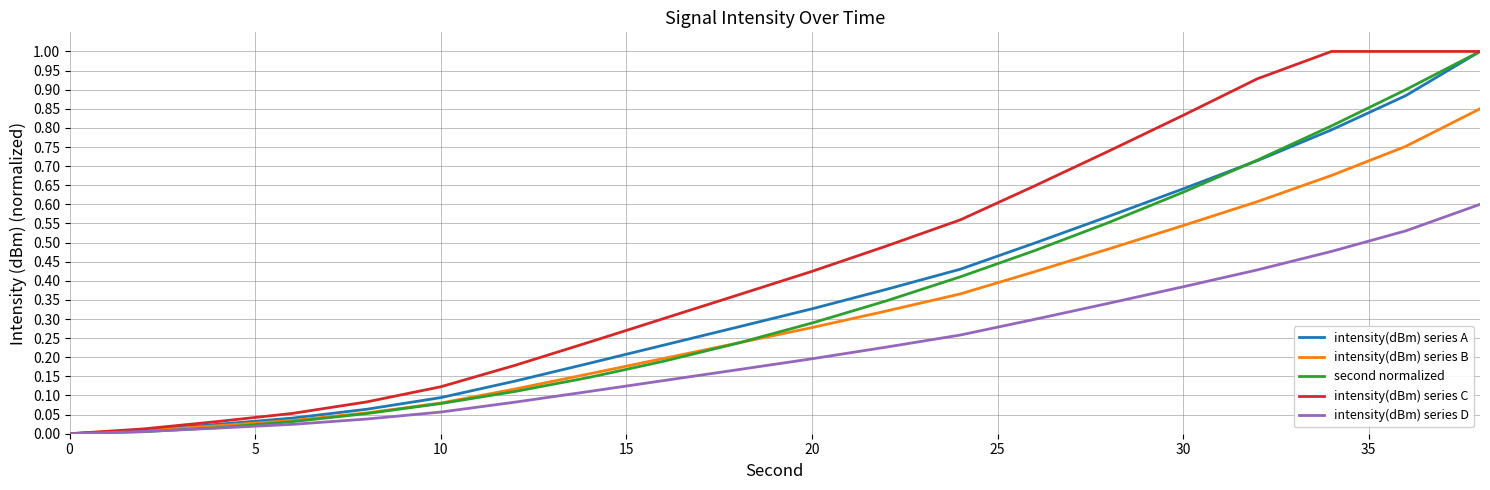

Which series has the largest total across all categories?

intensity(dBm) series C